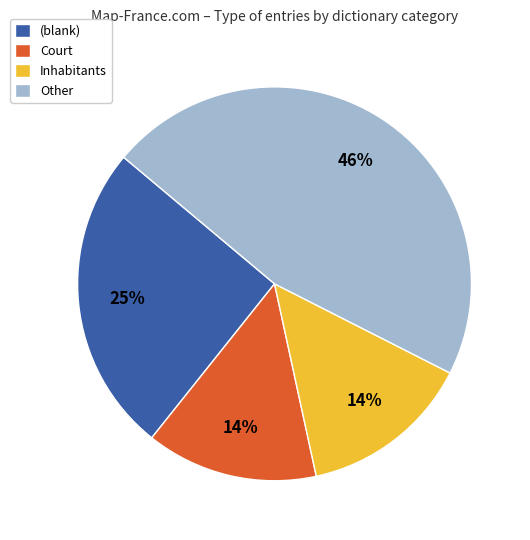

Combined, do Inhabitants and Other account for over 50%?

Yes